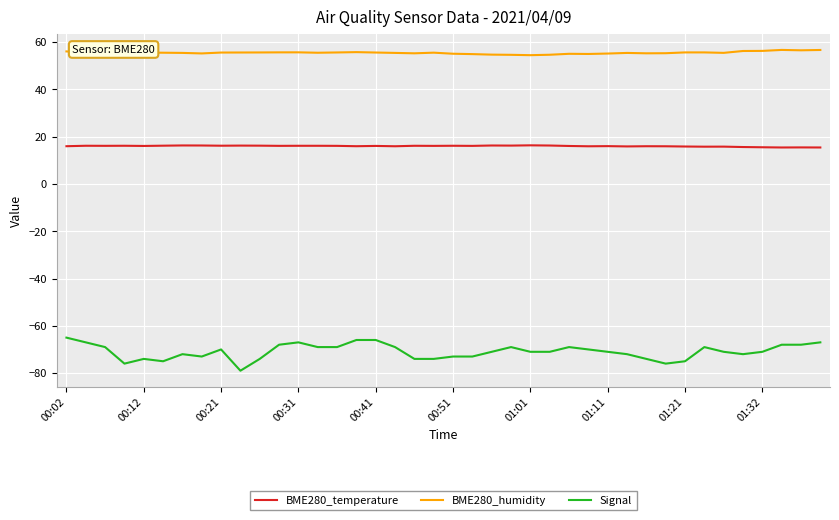

Rank the series by their maximum value, from highest to lowest.

BME280_humidity, BME280_temperature, Signal